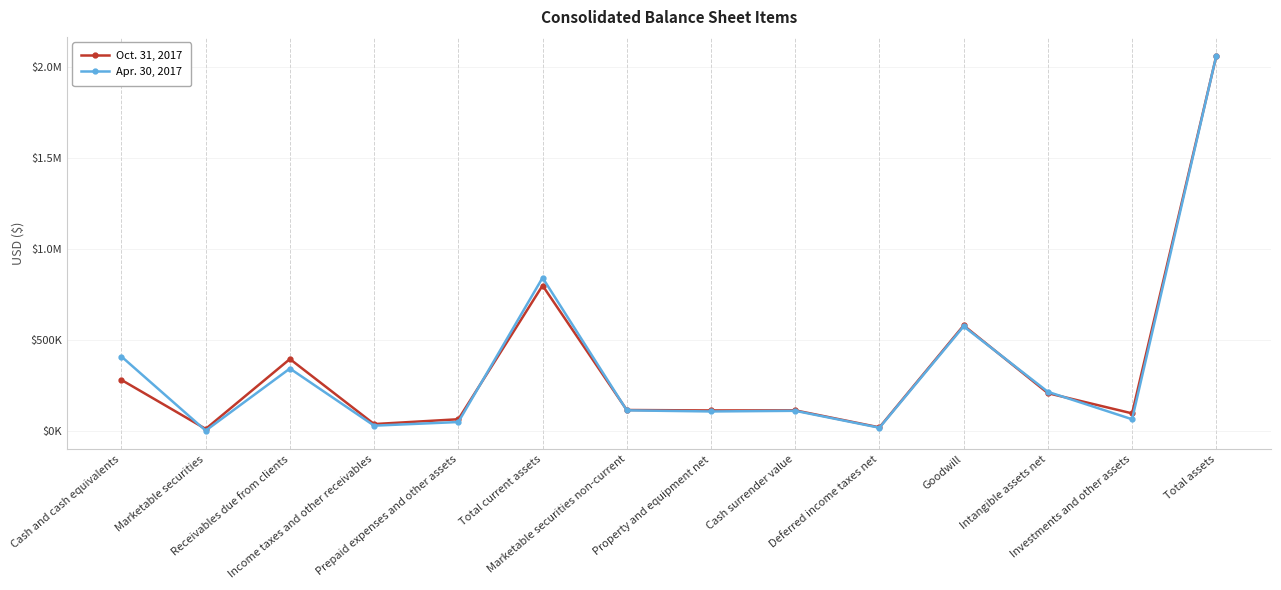

What are all the series names shown in the legend?

Oct. 31, 2017, Apr. 30, 2017